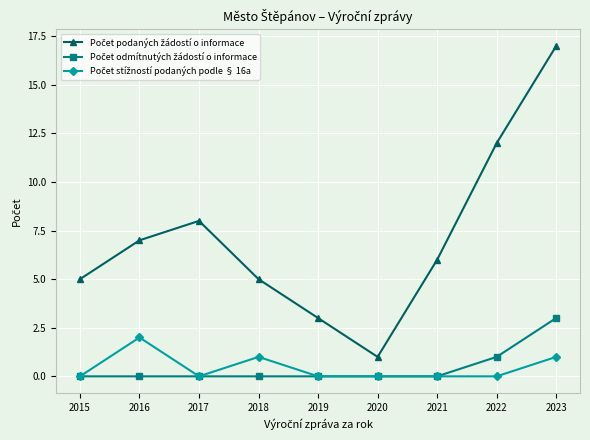

Is this an area chart (filled region under the line)?

No